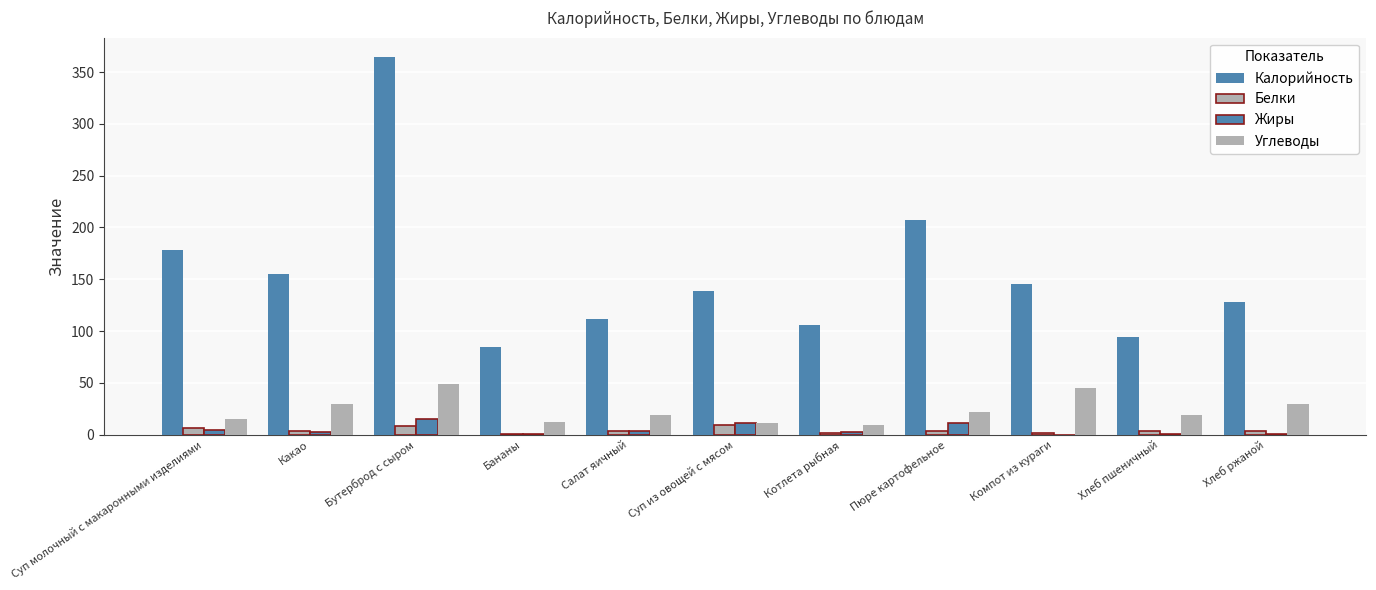

Which series changed the most between Суп молочный с макаронными изделиями and Компот из кураги?

Калорийность